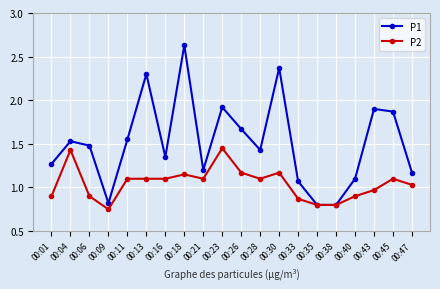

Which series has the largest range (max minus min)?

P1